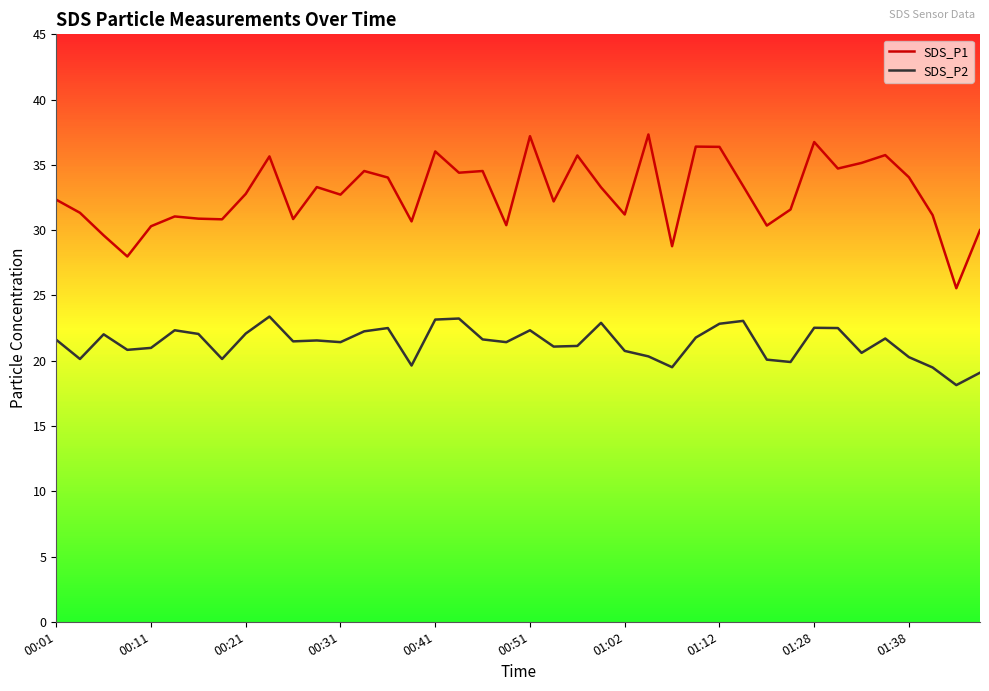

Which series has the largest total across all categories?

SDS_P1